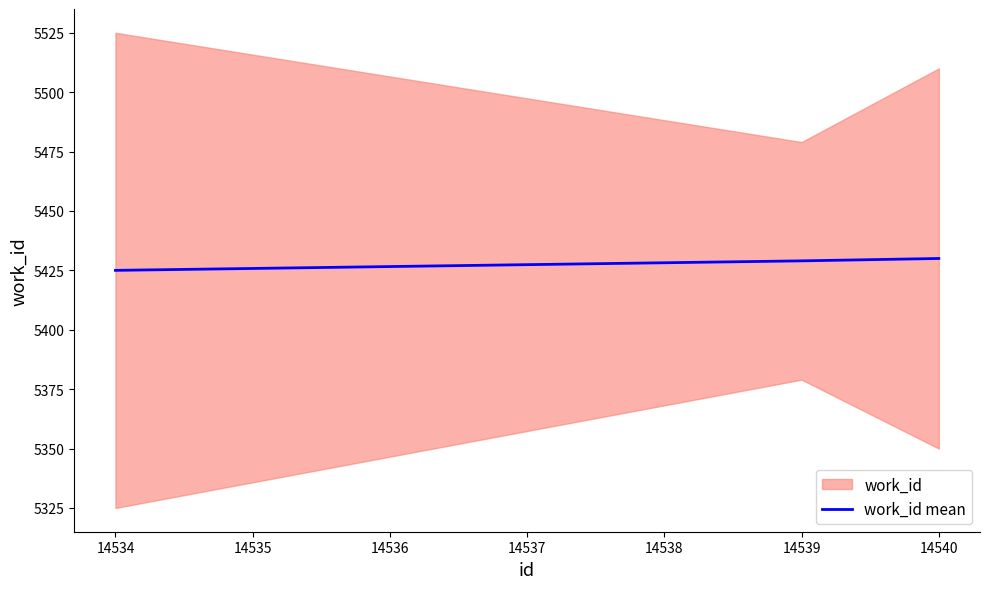

What is the greatest value displayed?

5430